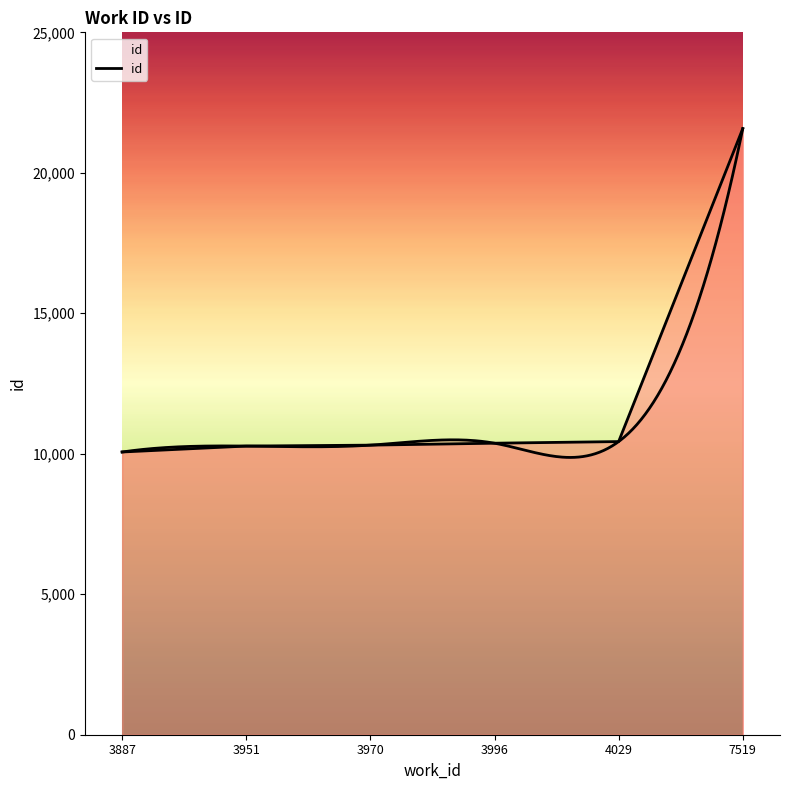

True or false: there are more than 2 points higher than both neighbors.

False